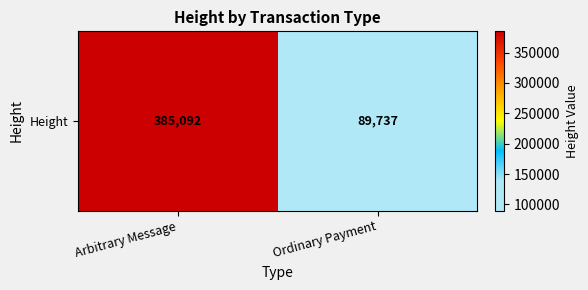

Which category has the highest value across all series?

Arbitrary Message